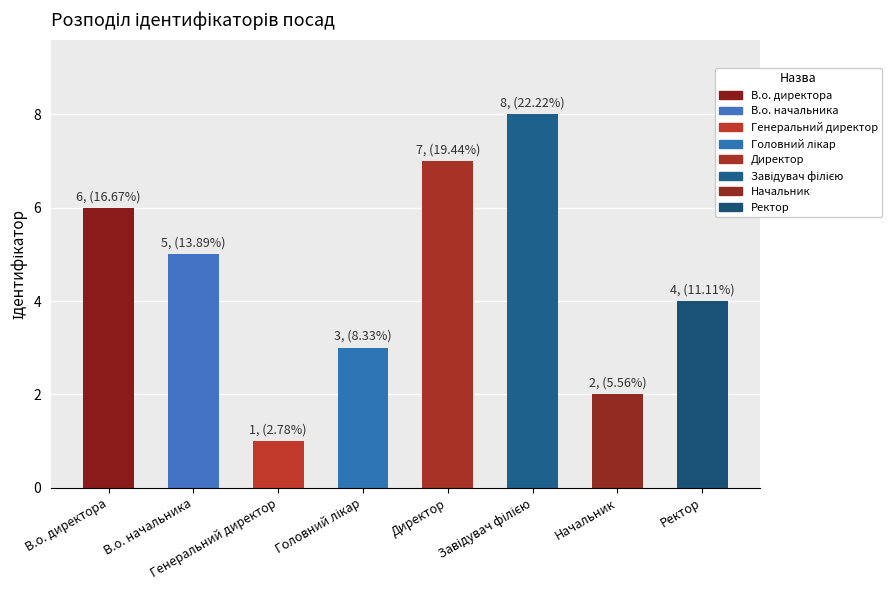

How many values are below 5?

4